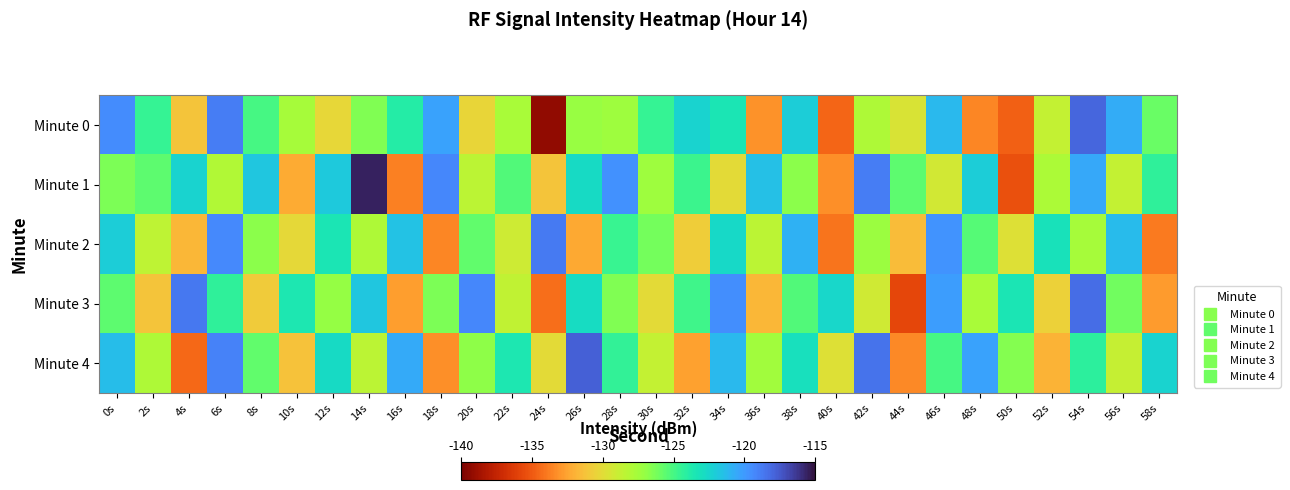

At which category is the sum across all series the highest?

54s